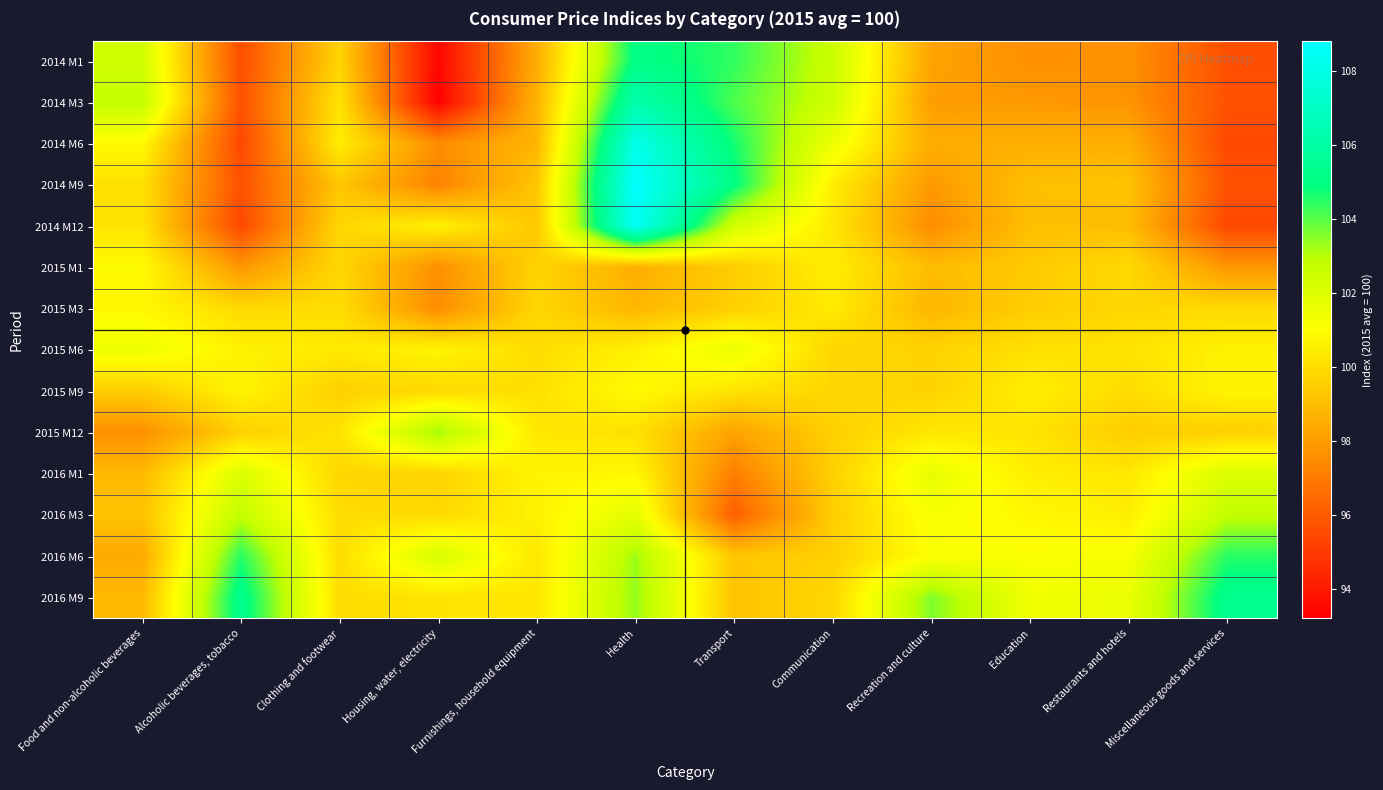

Reading left to right, extract all data points from this chart.

2014 M1: Food and non-alcoholic beverages=102.4	Alcoholic beverages, tobacco=95.6	Clothing and footwear=99.7	Housing, water, electricity=93.4	Furnishings, household equipment=98.5	Health=105.1	Transport=104.4	Communication=102.6	Recreation and culture=98.2	Education=97.6	Restaurants and hotels=97.7	Miscellaneous goods and services=95.6
2014 M3: Food and non-alcoholic beverages=102.8	Alcoholic beverages, tobacco=95.7	Clothing and footwear=100.2	Housing, water, electricity=93.2	Furnishings, household equipment=98.7	Health=106.3	Transport=104.1	Communication=102.5	Recreation and culture=98.0	Education=97.9	Restaurants and hotels=97.7	Miscellaneous goods and services=95.7
2014 M6: Food and non-alcoholic beverages=100.9	Alcoholic beverages, tobacco=95.4	Clothing and footwear=100.5	Housing, water, electricity=97.5	Furnishings, household equipment=98.8	Health=108.1	Transport=104.7	Communication=101.5	Recreation and culture=98.5	Education=98.6	Restaurants and hotels=98.6	Miscellaneous goods and services=95.4
2014 M9: Food and non-alcoholic beverages=100.1	Alcoholic beverages, tobacco=95.7	Clothing and footwear=99.3	Housing, water, electricity=97.2	Furnishings, household equipment=99.3	Health=108.8	Transport=105.0	Communication=100.5	Recreation and culture=97.9	Education=99.1	Restaurants and hotels=99.2	Miscellaneous goods and services=95.7
2014 M12: Food and non-alcoholic beverages=100.2	Alcoholic beverages, tobacco=95.4	Clothing and footwear=99.8	Housing, water, electricity=100.6	Furnishings, household equipment=99.3	Health=108.5	Transport=102.4	Communication=100.3	Recreation and culture=97.5	Education=99.1	Restaurants and hotels=99.0	Miscellaneous goods and services=95.4
2015 M1: Food and non-alcoholic beverages=100.9	Alcoholic beverages, tobacco=97.8	Clothing and footwear=99.8	Housing, water, electricity=97.6	Furnishings, household equipment=99.7	Health=98.6	Transport=99.5	Communication=100.5	Recreation and culture=99.0	Education=99.4	Restaurants and hotels=99.9	Miscellaneous goods and services=97.8
2015 M3: Food and non-alcoholic beverages=100.8	Alcoholic beverages, tobacco=99.9	Clothing and footwear=100.0	Housing, water, electricity=97.5	Furnishings, household equipment=99.8	Health=98.8	Transport=99.6	Communication=100.4	Recreation and culture=98.8	Education=99.5	Restaurants and hotels=99.8	Miscellaneous goods and services=99.9
2015 M6: Food and non-alcoholic beverages=101.5	Alcoholic beverages, tobacco=100.6	Clothing and footwear=100.4	Housing, water, electricity=100.7	Furnishings, household equipment=100.0	Health=100.6	Transport=101.6	Communication=99.8	Recreation and culture=99.7	Education=100.1	Restaurants and hotels=100.2	Miscellaneous goods and services=100.6
2015 M9: Food and non-alcoholic beverages=99.5	Alcoholic beverages, tobacco=100.7	Clothing and footwear=99.6	Housing, water, electricity=99.9	Furnishings, household equipment=100.1	Health=100.9	Transport=100.2	Communication=99.8	Recreation and culture=99.7	Education=100.5	Restaurants and hotels=100.0	Miscellaneous goods and services=100.7
2015 M12: Food and non-alcoholic beverages=97.6	Alcoholic beverages, tobacco=99.6	Clothing and footwear=100.2	Housing, water, electricity=103.3	Furnishings, household equipment=100.3	Health=100.1	Transport=98.2	Communication=99.6	Recreation and culture=100.3	Education=100.2	Restaurants and hotels=99.5	Miscellaneous goods and services=99.6
2016 M1: Food and non-alcoholic beverages=98.9	Alcoholic beverages, tobacco=102.1	Clothing and footwear=99.8	Housing, water, electricity=99.7	Furnishings, household equipment=100.7	Health=100.8	Transport=97.1	Communication=99.6	Recreation and culture=101.7	Education=100.5	Restaurants and hotels=100.3	Miscellaneous goods and services=102.1
2016 M3: Food and non-alcoholic beverages=99.2	Alcoholic beverages, tobacco=102.8	Clothing and footwear=100.0	Housing, water, electricity=99.9	Furnishings, household equipment=100.6	Health=101.8	Transport=96.1	Communication=99.5	Recreation and culture=101.2	Education=100.8	Restaurants and hotels=100.5	Miscellaneous goods and services=102.8
2016 M6: Food and non-alcoholic beverages=98.4	Alcoholic beverages, tobacco=104.5	Clothing and footwear=100.0	Housing, water, electricity=102.2	Furnishings, household equipment=100.3	Health=103.3	Transport=99.3	Communication=99.6	Recreation and culture=101.1	Education=101.1	Restaurants and hotels=101.2	Miscellaneous goods and services=104.5
2016 M9: Food and non-alcoholic beverages=98.9	Alcoholic beverages, tobacco=105.3	Clothing and footwear=100.0	Housing, water, electricity=100.2	Furnishings, household equipment=100.3	Health=103.4	Transport=99.2	Communication=99.8	Recreation and culture=103.6	Education=101.4	Restaurants and hotels=101.6	Miscellaneous goods and services=105.3